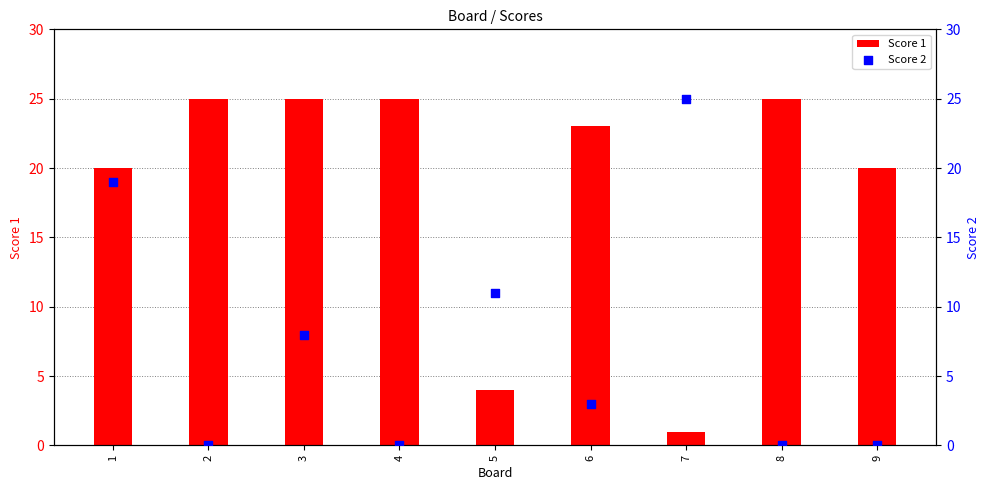

At which category is the sum across all series the highest?

1